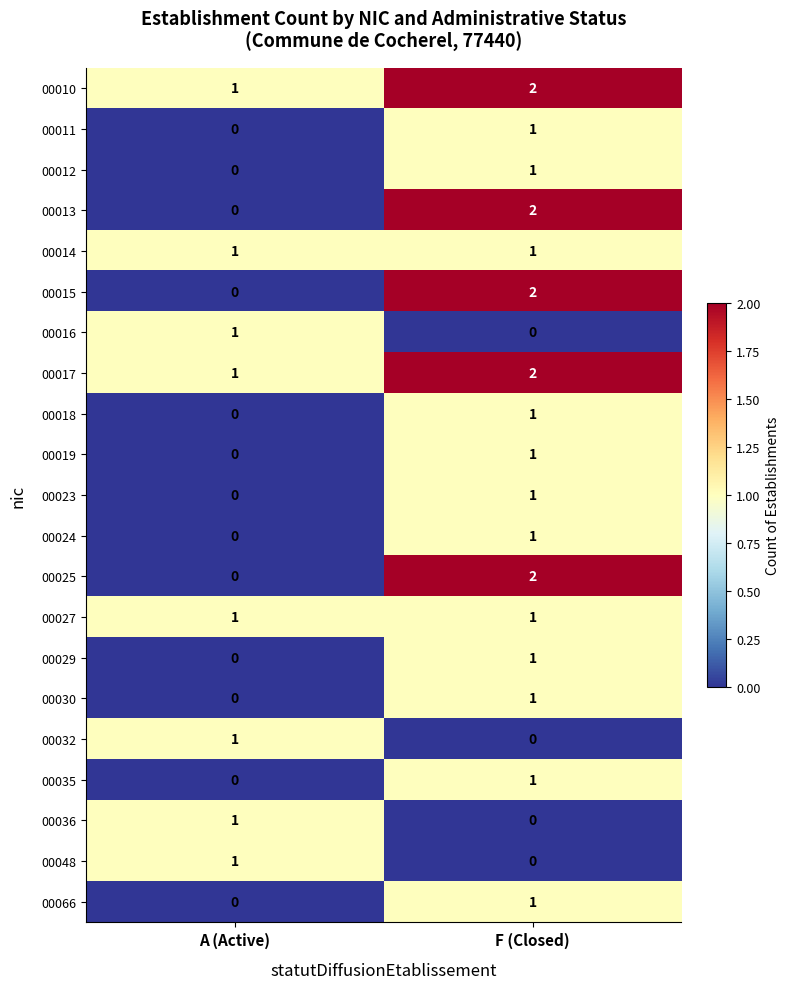

The 00048 series shows 0 at F (Closed). True or false?

True